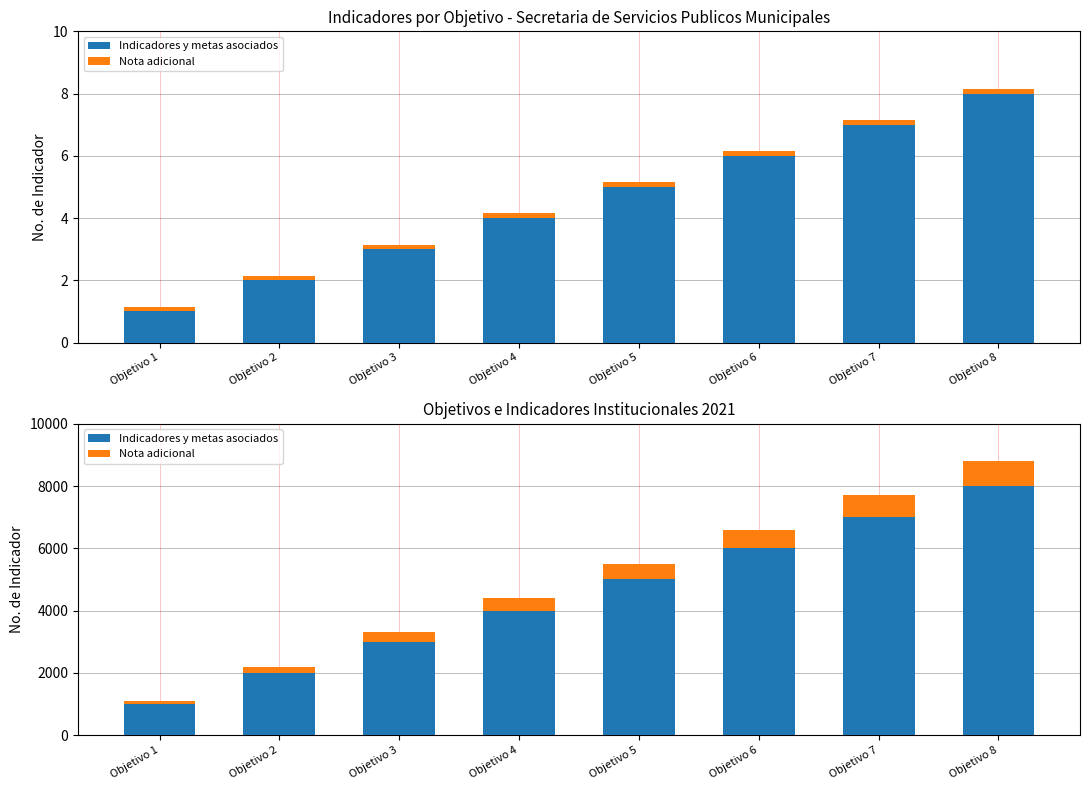

What is the sum of the Indicadores y metas asociados values at Objetivo 4 and Objetivo 3?

7000